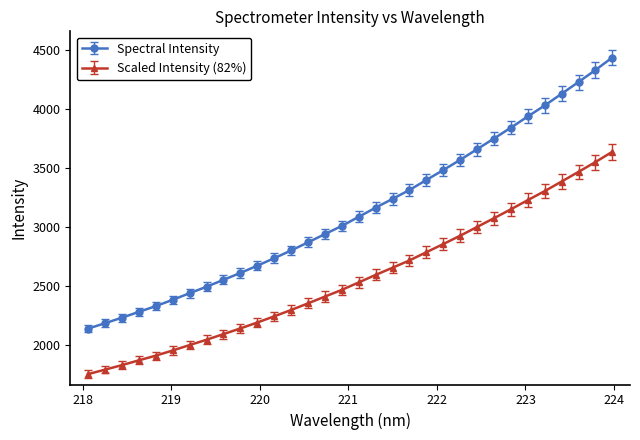

What is the difference between the maximum and minimum values in the Spectral Intensity series?

2298.3